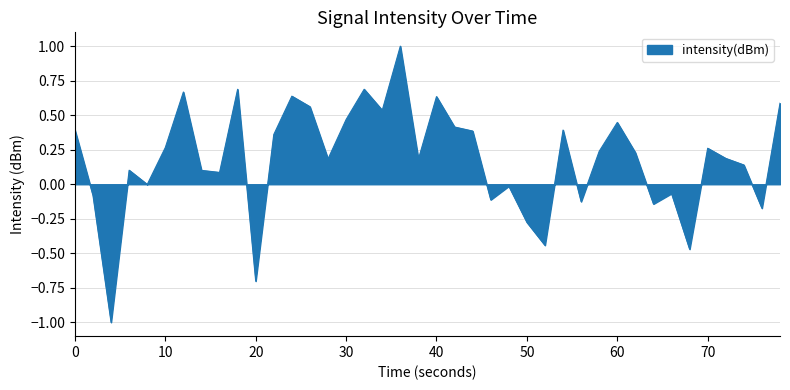

Does the chart display data point markers on the line(s)?

No